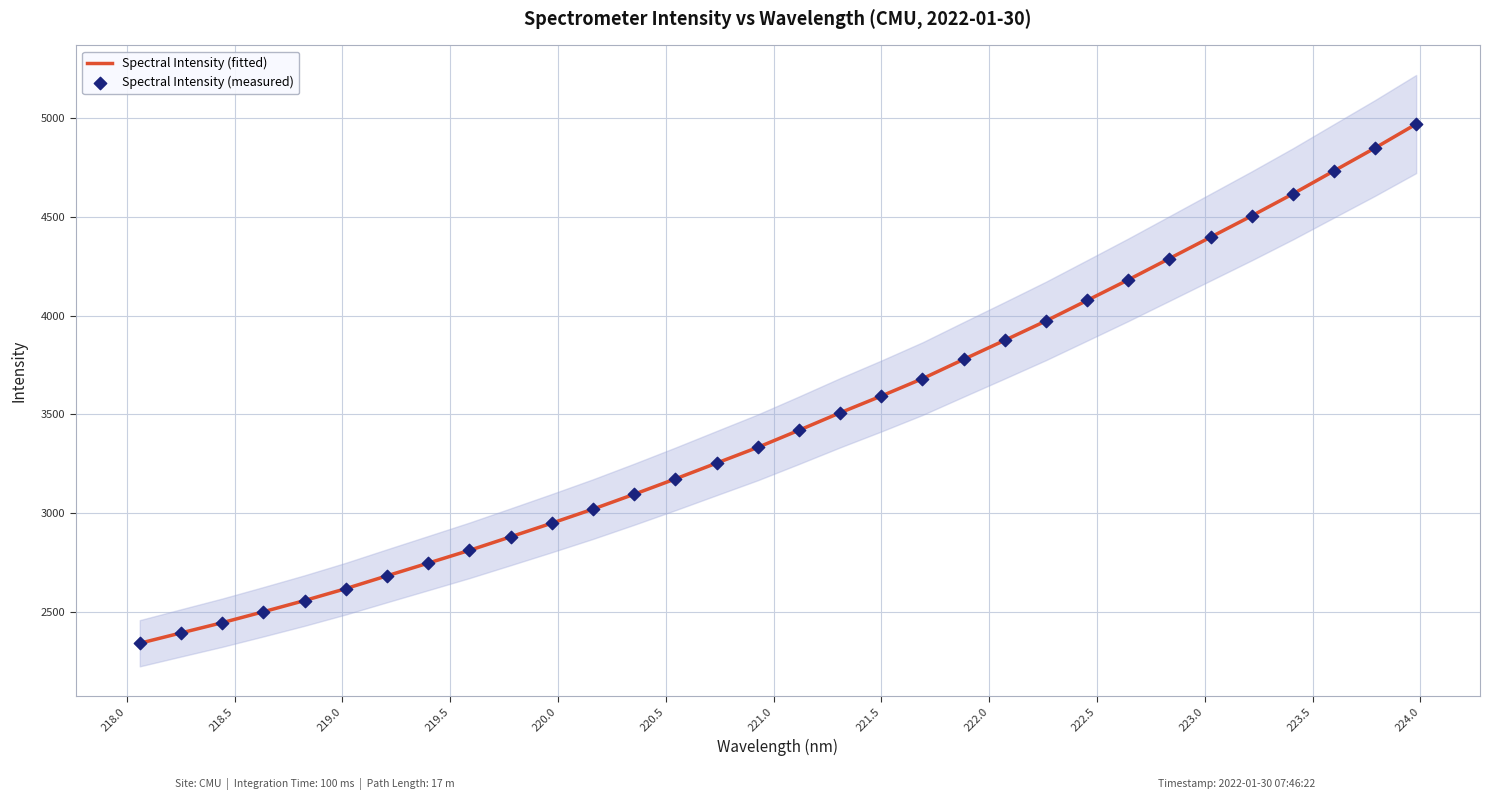

What is the lowest value of the Spectral Intensity (fitted) series?

2340.9